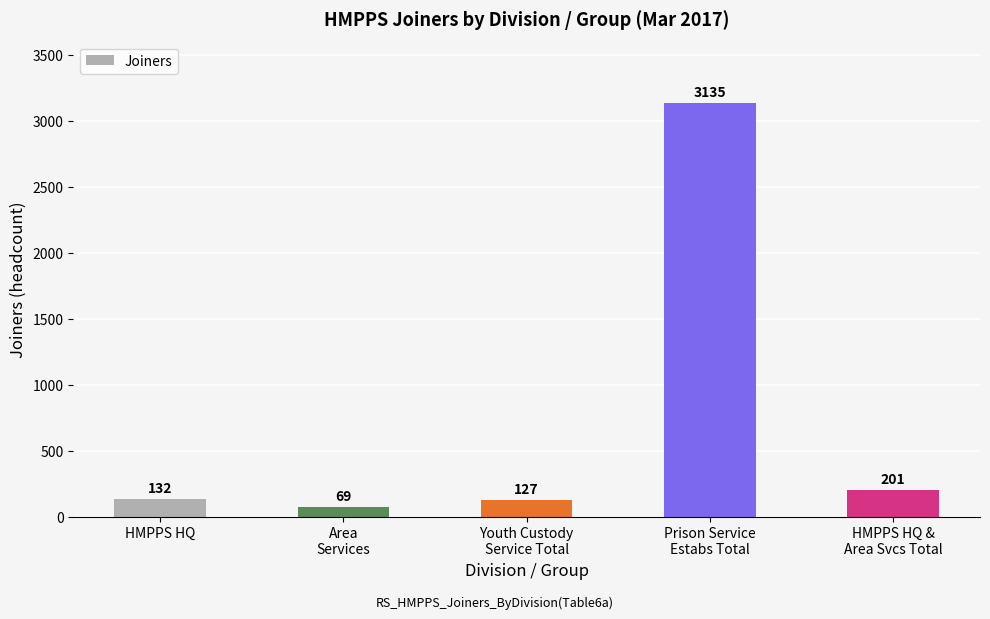

Where is the data nearest to the value 1602?

HMPPS HQ &
Area Svcs Total